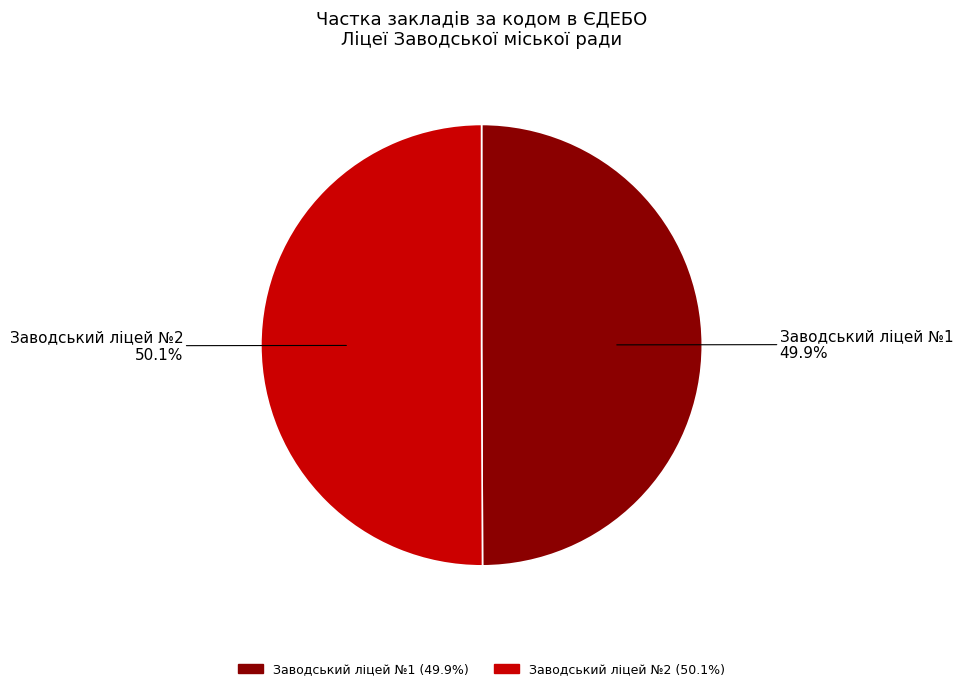

Is there a majority slice in this chart?

Yes